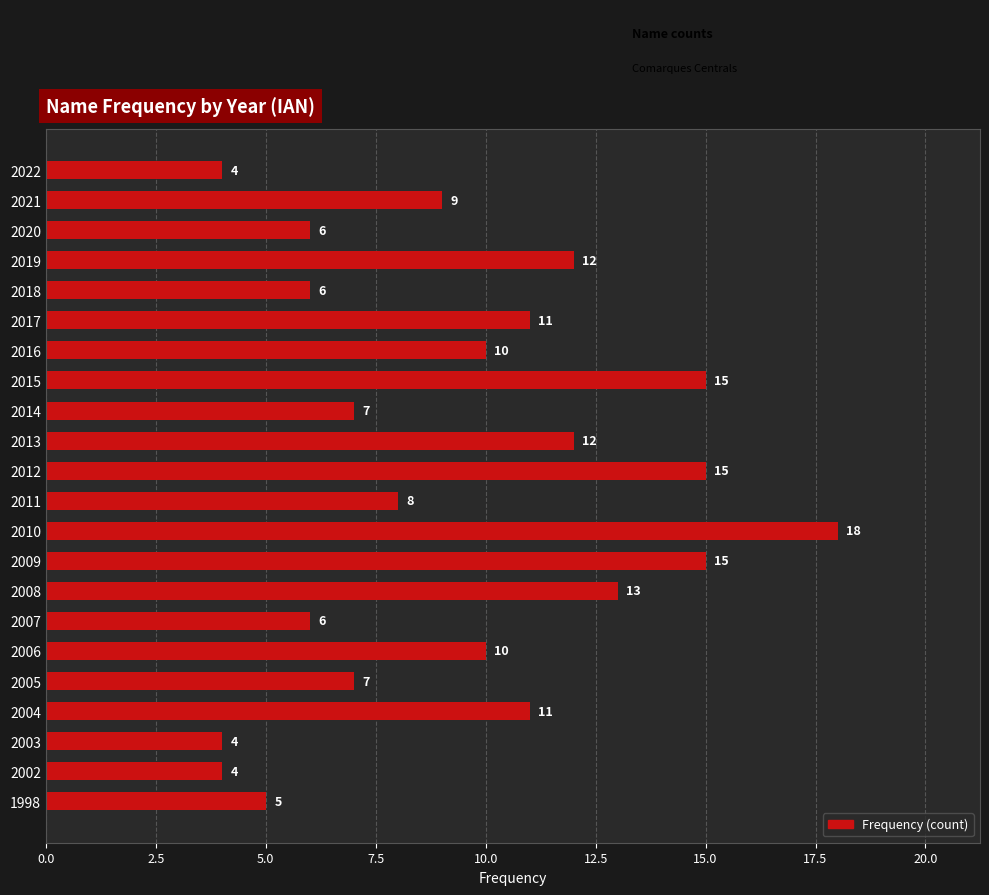

What value does the data have at 2006, to the nearest 5?

10